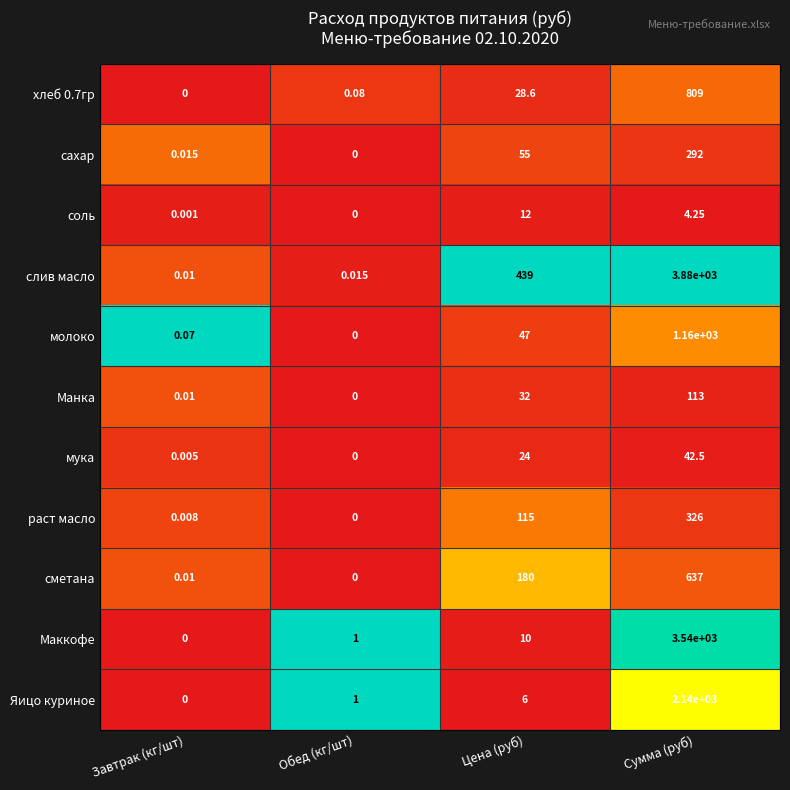

Rank the categories by слив масло value from lowest to highest.

Завтрак (кг/шт), Обед (кг/шт), Цена (руб), Сумма (руб)